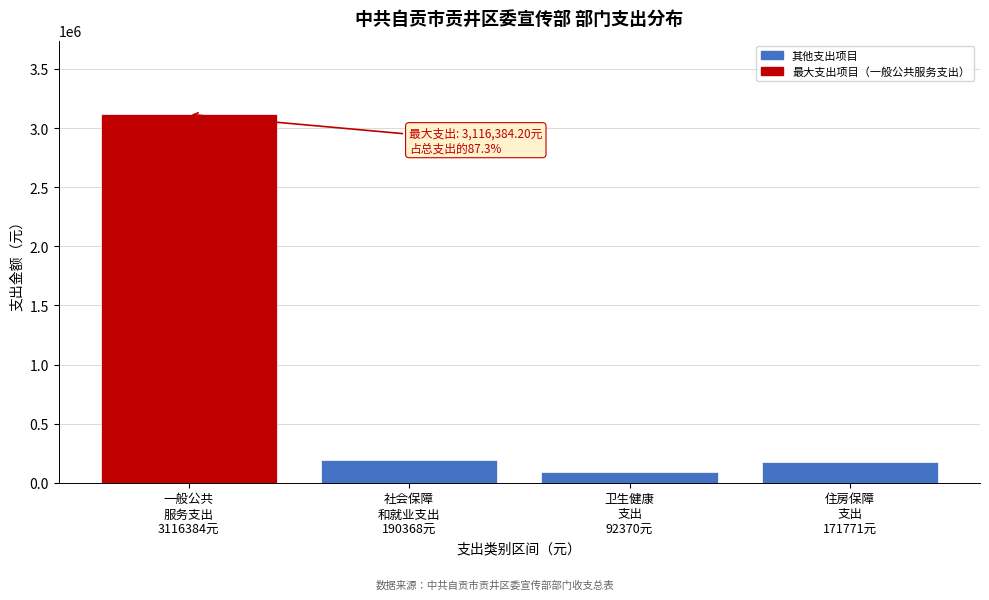

Reading right to left, list all the values displayed in this chart.

171771.2	92369.9	190367.7	3116384.2